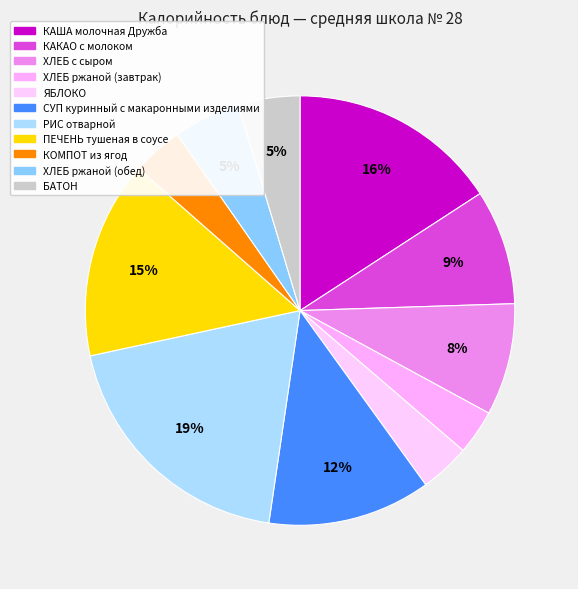

Count the number of slices in the pie.

11